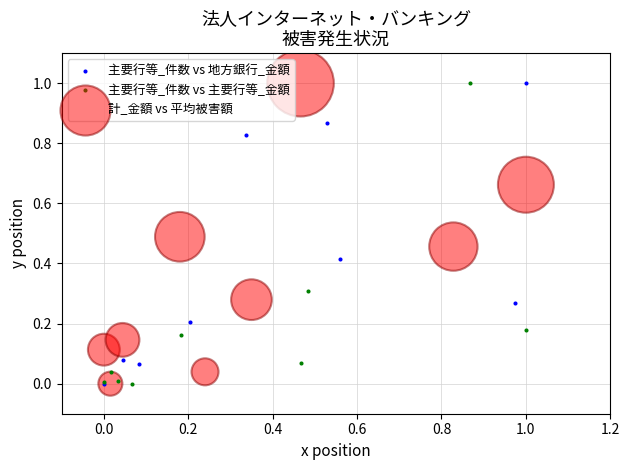

What are all the series names shown in the legend?

主要行等_件数 vs 地方銀行_金額, 主要行等_件数 vs 主要行等_金額, 計_金額 vs 平均被害額